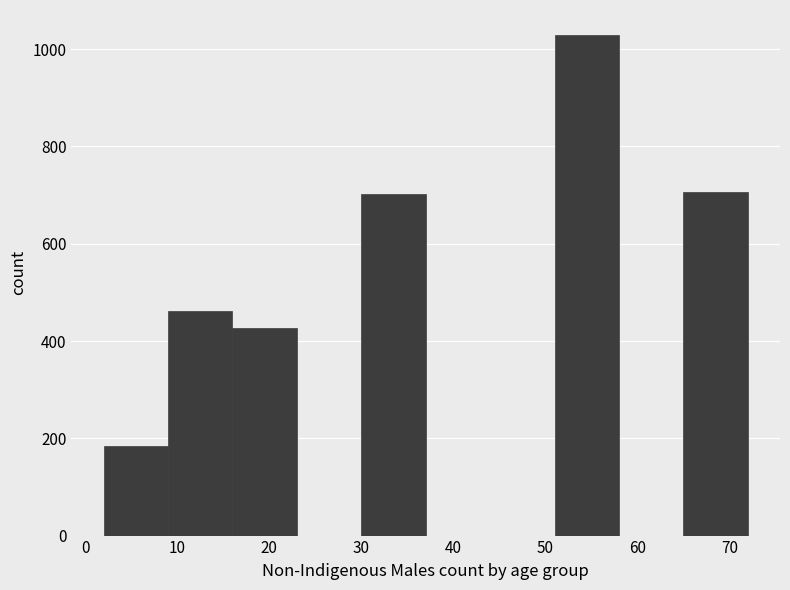

Over which range of the x-axis is the bar tallest?

51 to 58